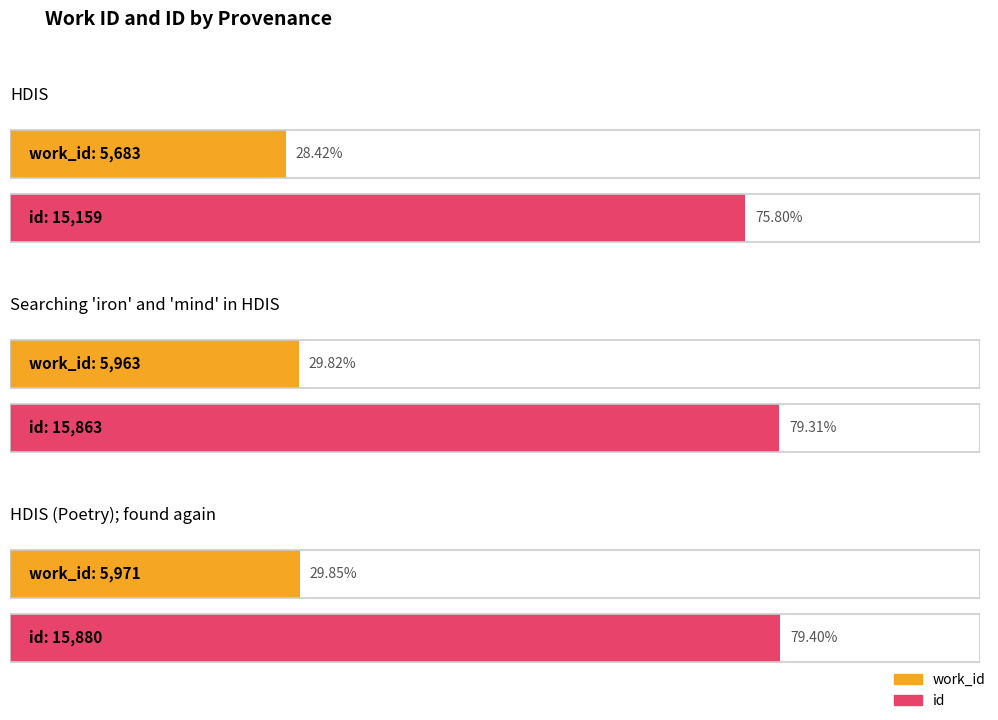

Reading right to left, what are all the values shown in this chart?

work_id: 5971	5963	5683
id: 15880	15863	15159